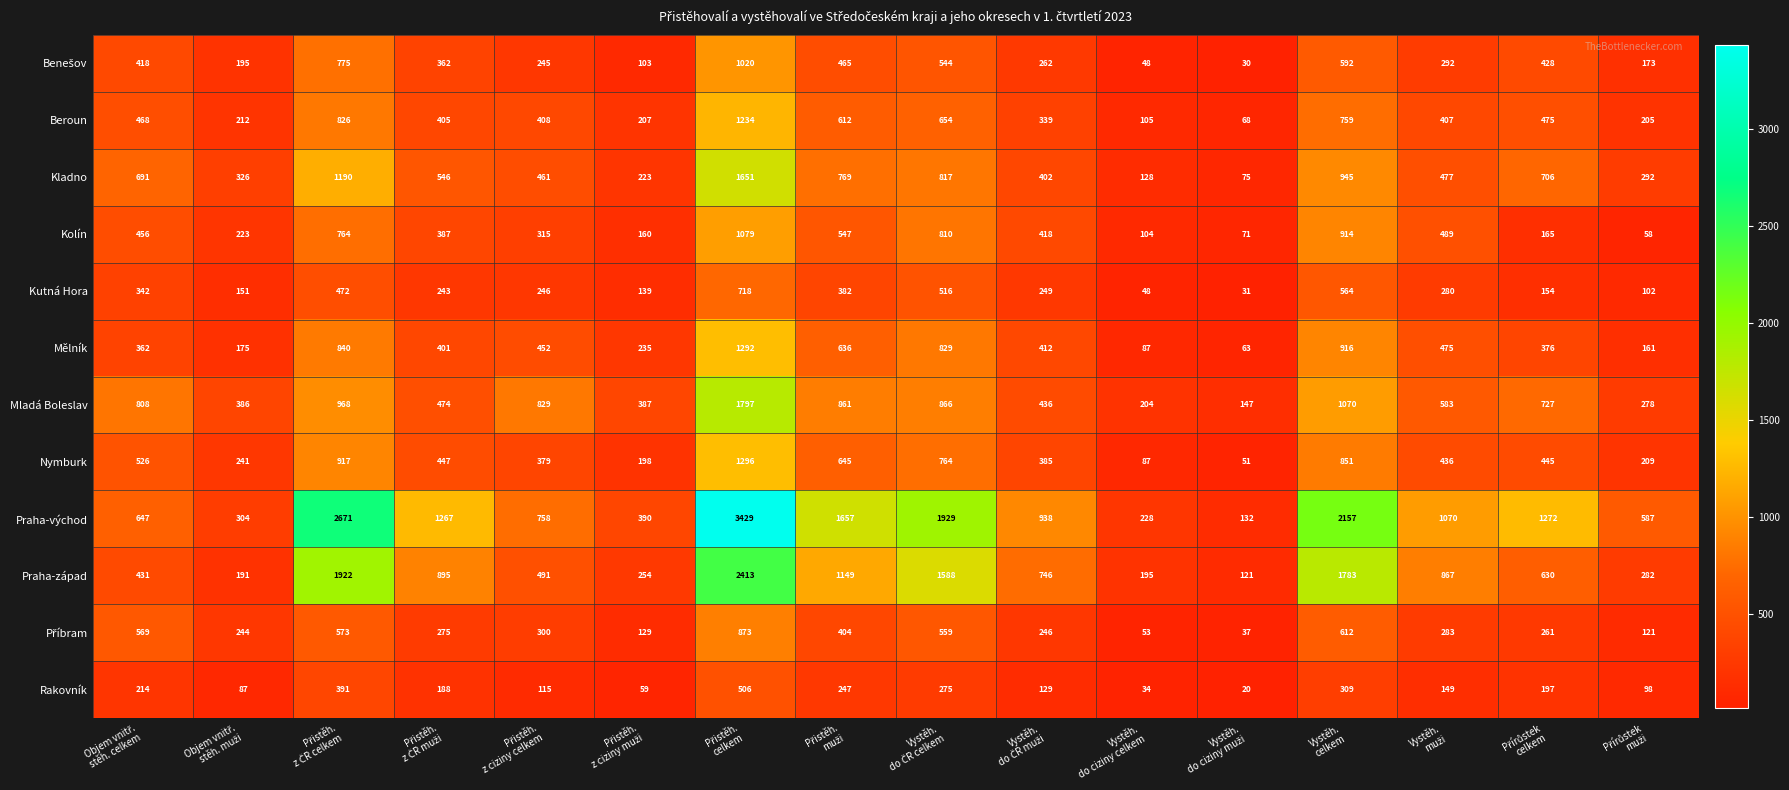

Which series has the widest spread of values?

Praha-východ